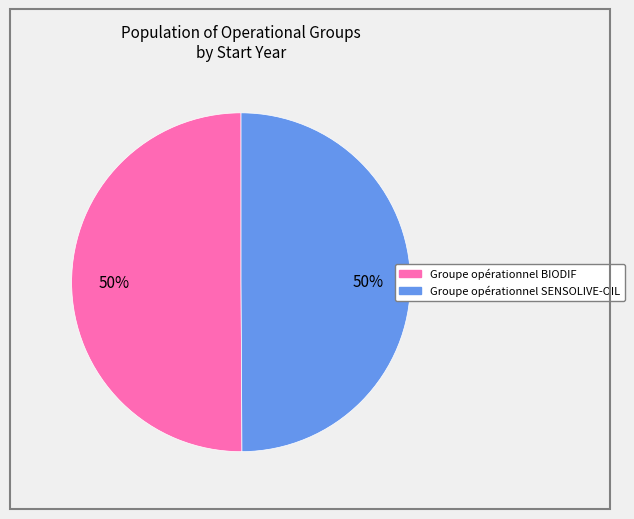

To the nearest percent, what is the combined percentage of Groupe opérationnel SENSOLIVE-OIL and Groupe opérationnel BIODIF?

100%